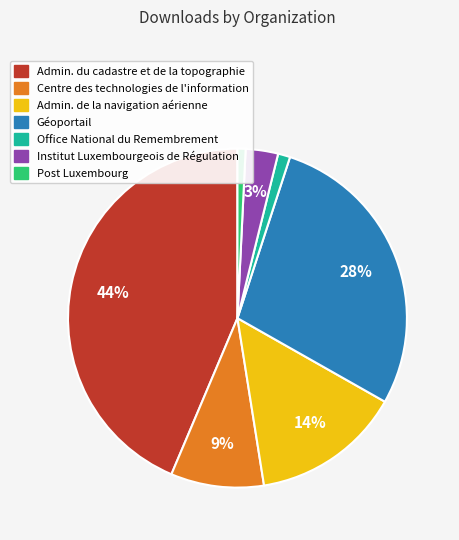

Does any single category account for the majority?

No